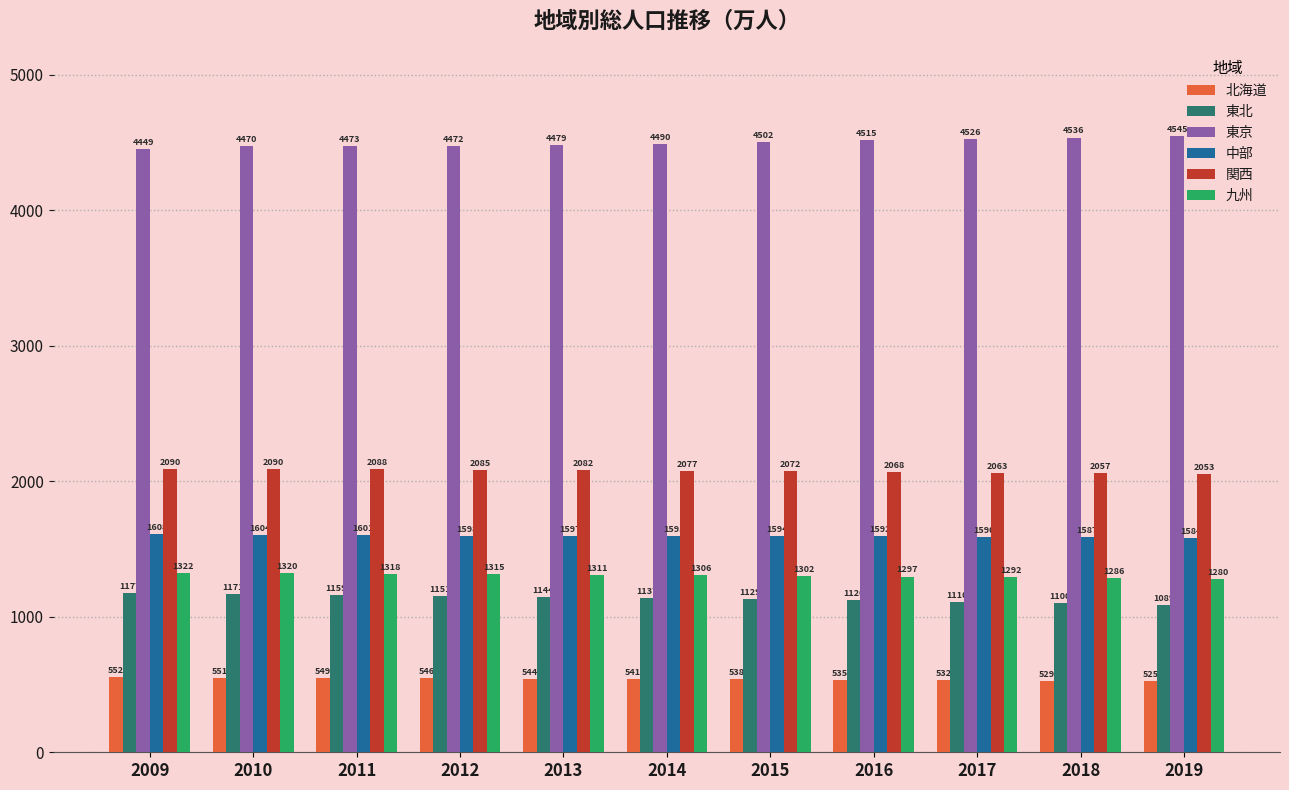

At which label is 関西 closest to 2071?

2015